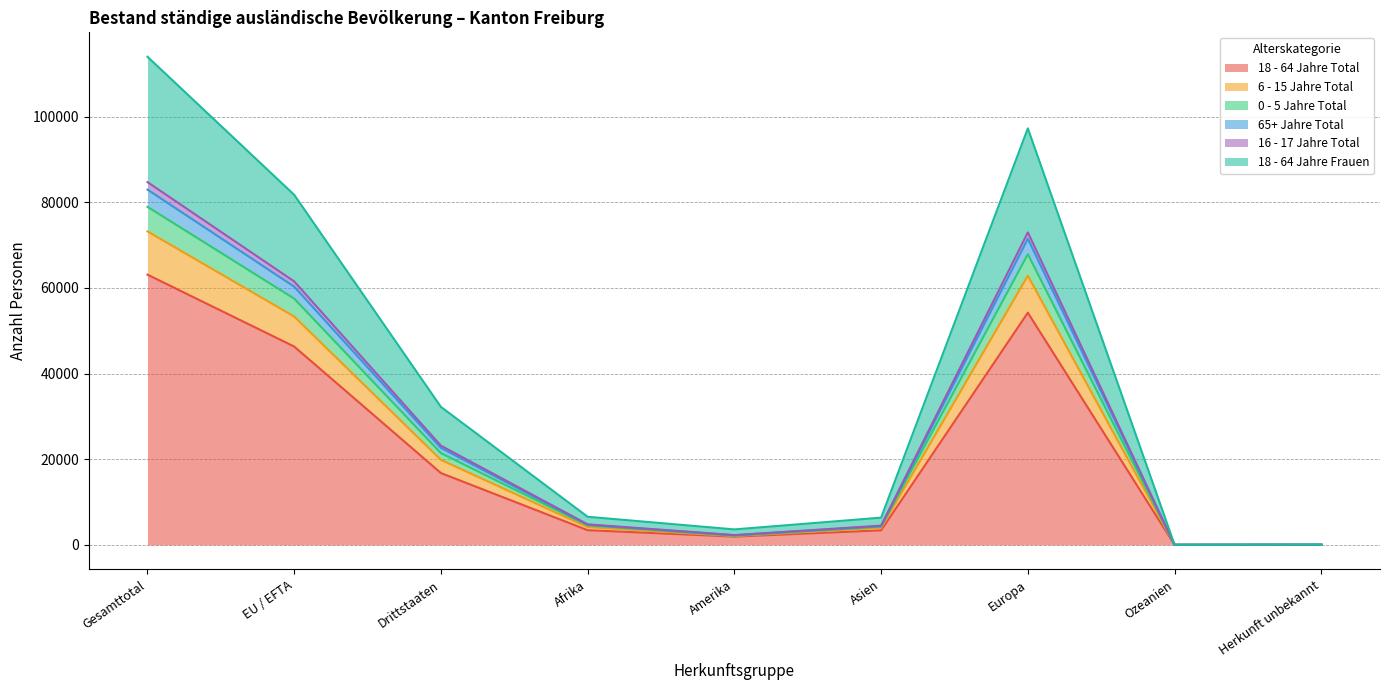

What are all the series names shown in the legend?

18 - 64 Jahre Total, 6 - 15 Jahre Total, 0 - 5 Jahre Total, 65+ Jahre Total, 16 - 17 Jahre Total, 18 - 64 Jahre Frauen